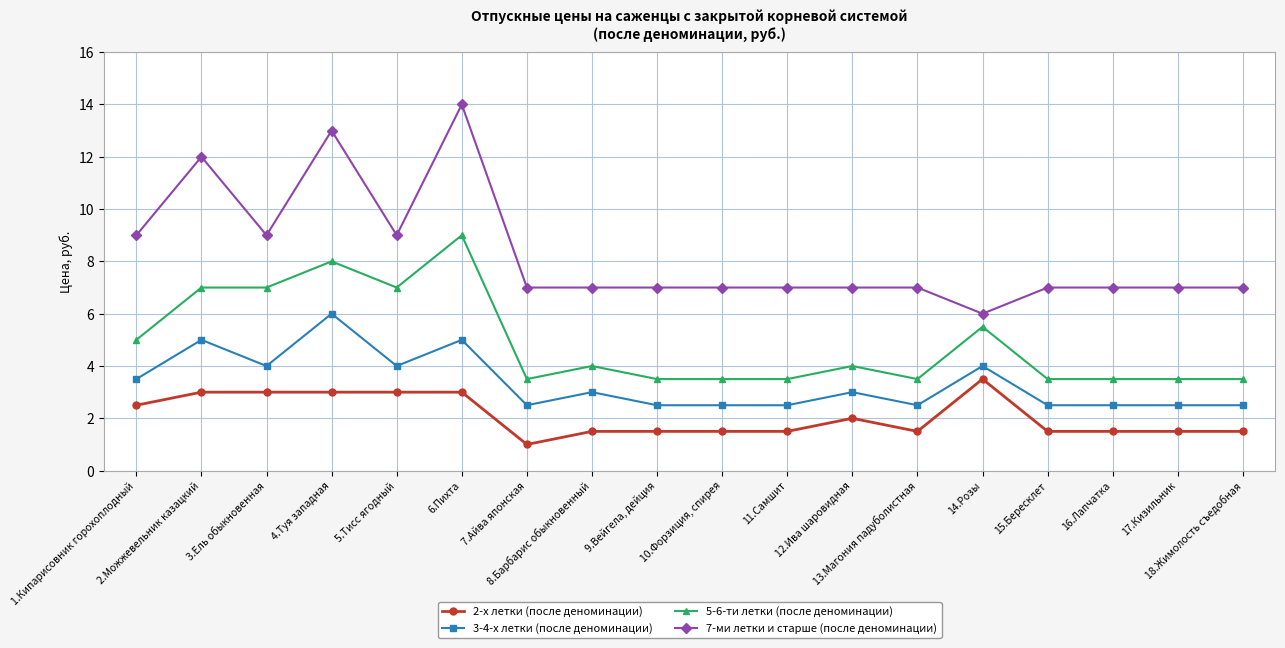

Rank the series by their average value, from lowest to highest.

2-х летки (после деноминации), 3-4-х летки (после деноминации), 5-6-ти летки (после деноминации), 7-ми летки и старше (после деноминации)